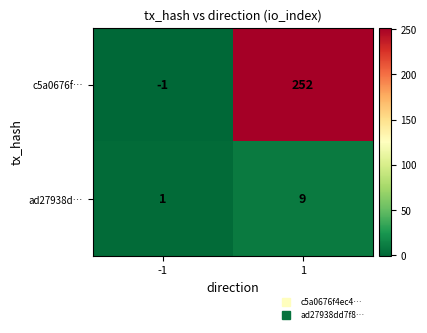

Reading left to right, transcribe all the data shown in this chart.

c5a0676f…: -1	252
ad27938d…: 1	9